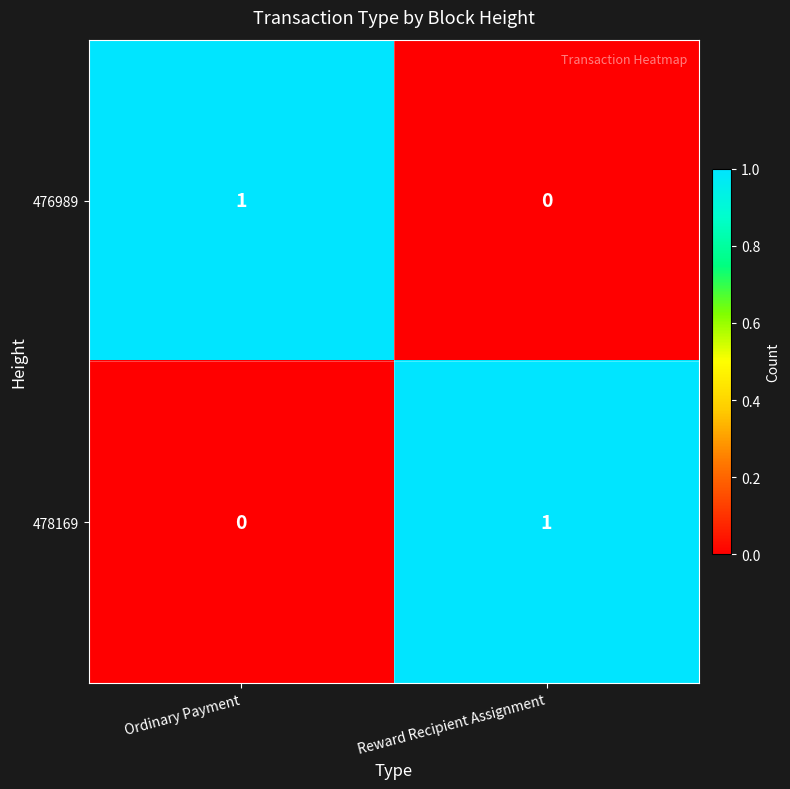

The value of 478169 at Ordinary Payment is 1. True or false?

False